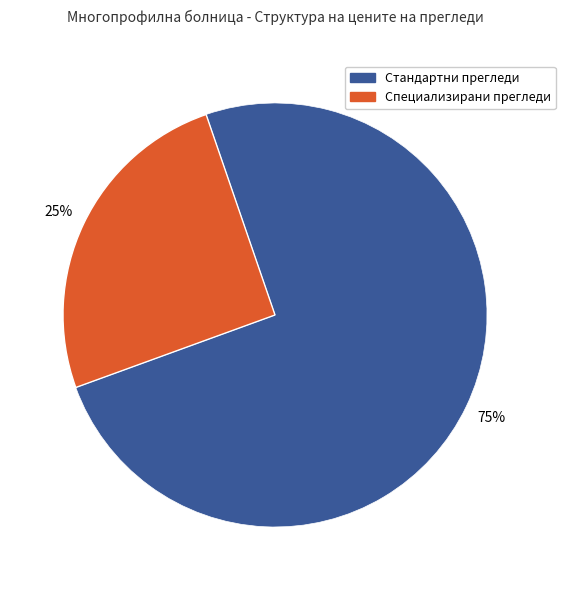

To the nearest percent, what is the average slice percentage?

50%